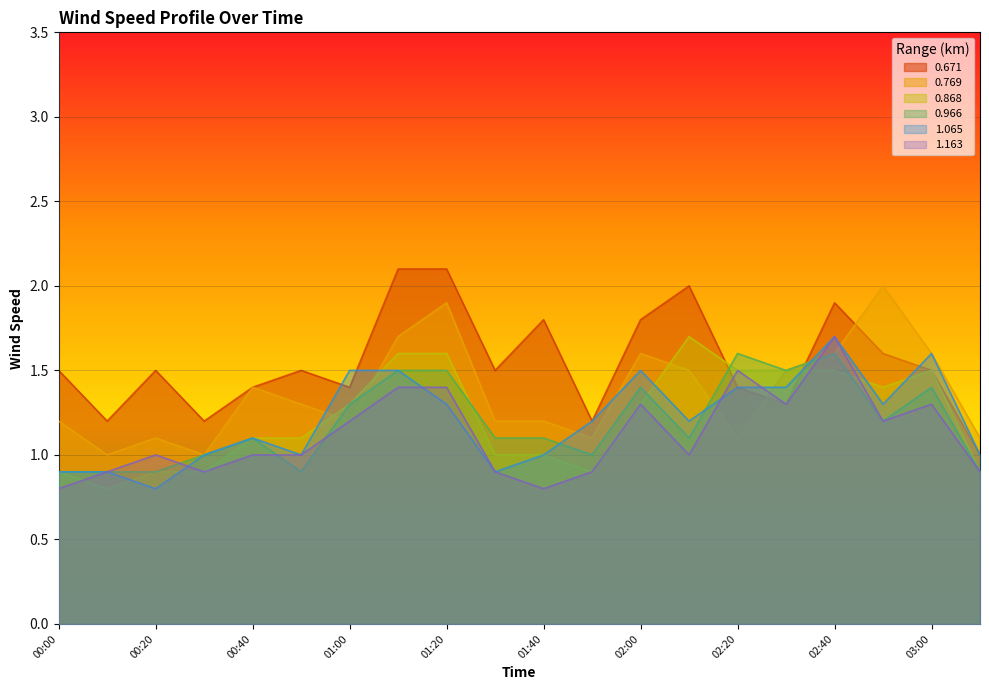

What is the minimum value for 0.671?

1.0